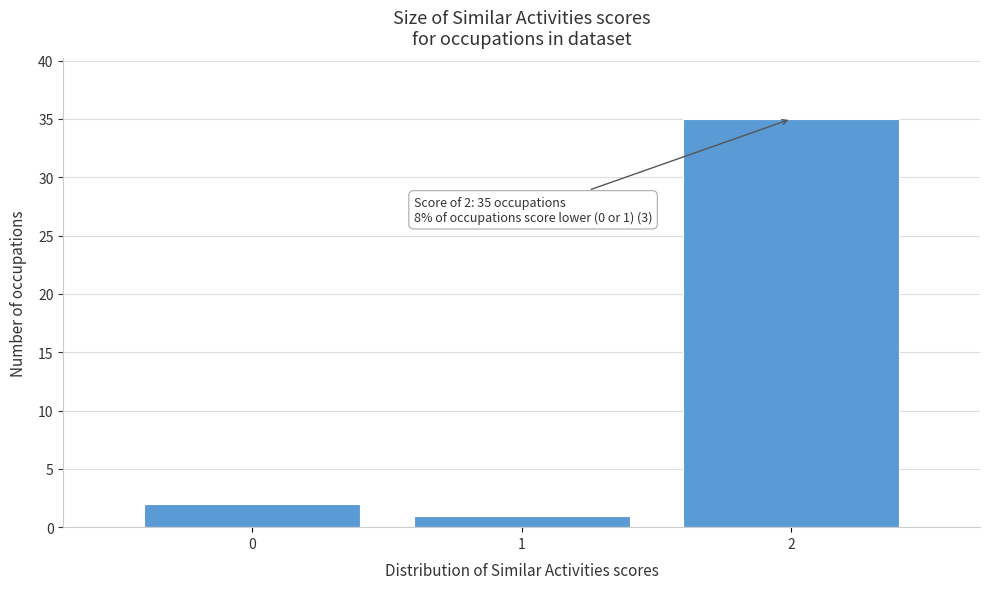

Which range on the x-axis has the tallest bar?

1.5 to 2.5